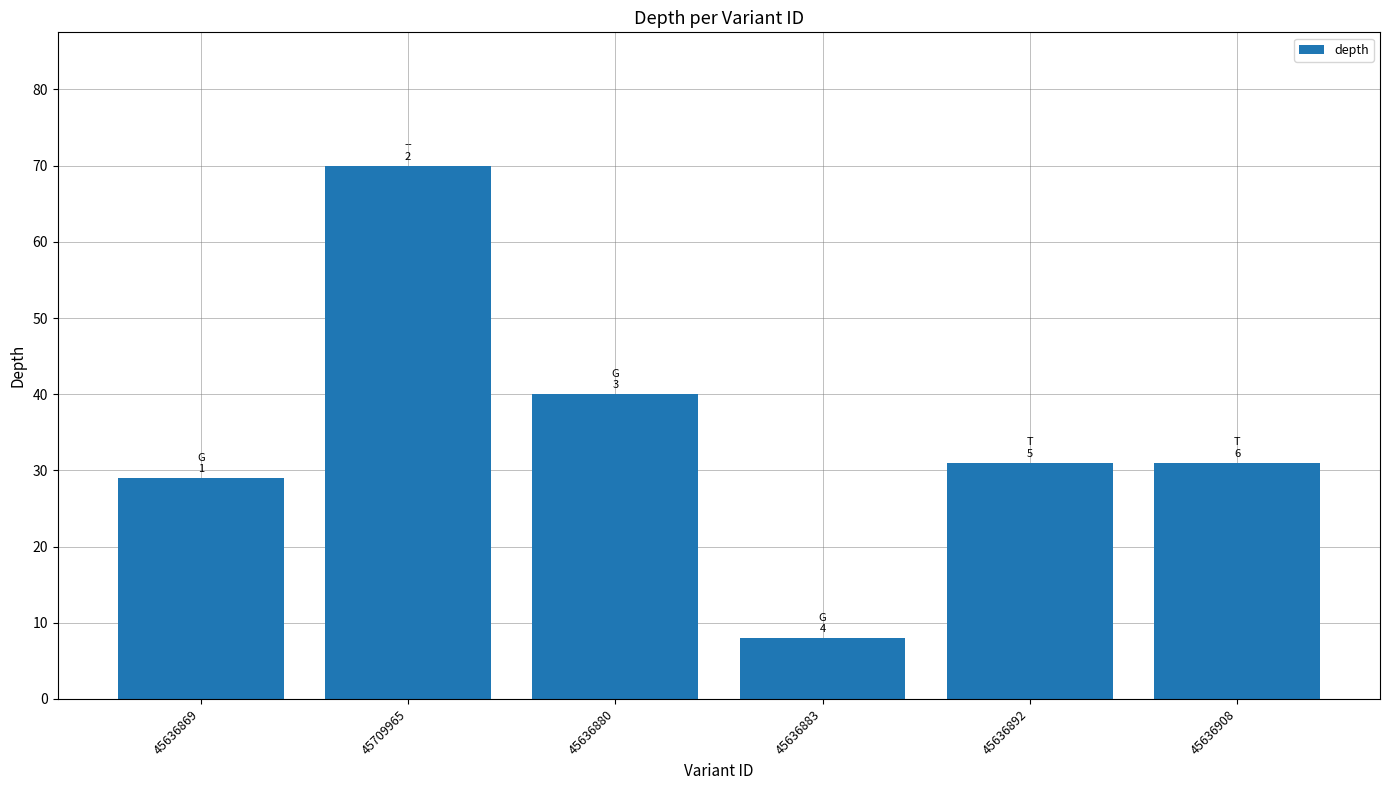

How many data points does each series have?

6